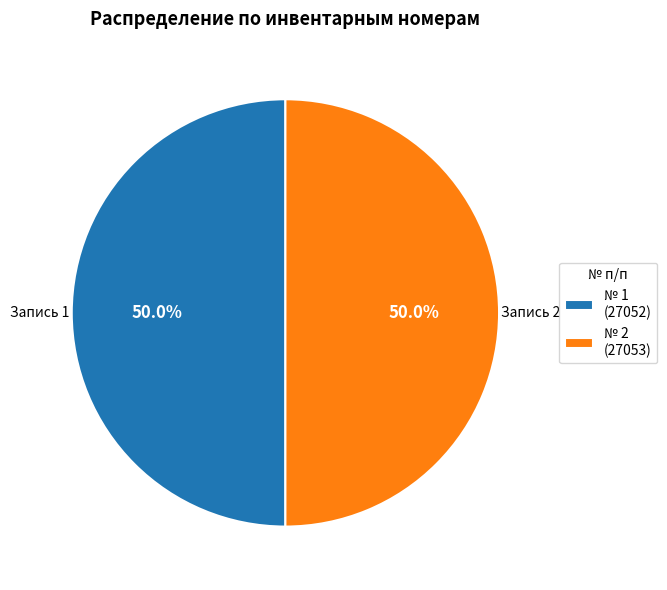

What is the ratio of the value at № 1 (27052) to the value at № 2 (27053)?

1.0